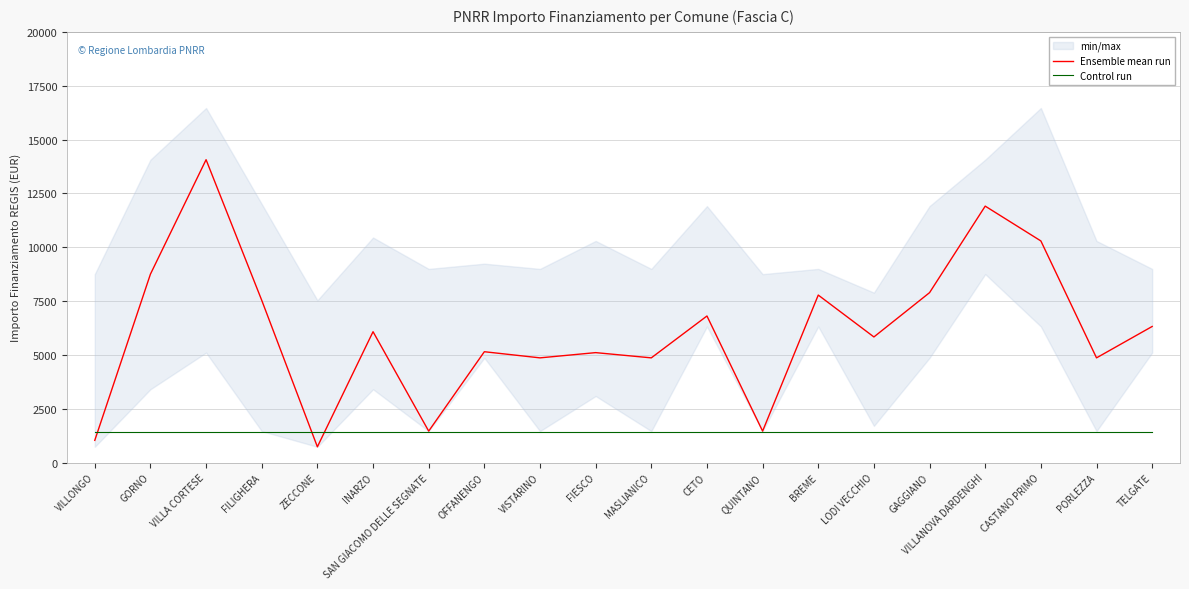

At which category does Ensemble mean run reach its first local peak?

VILLA CORTESE